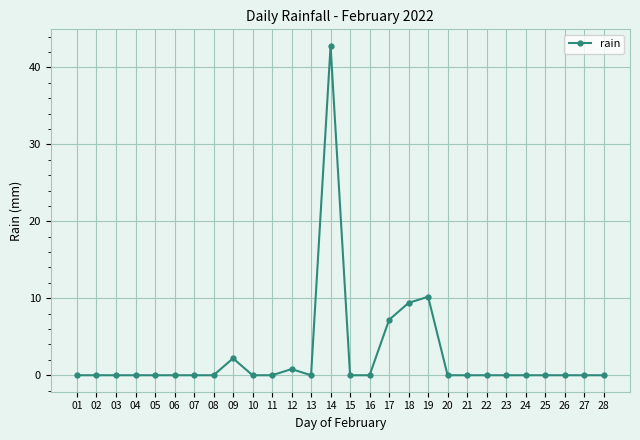

What is the value of the 9th point from the left?

2.2